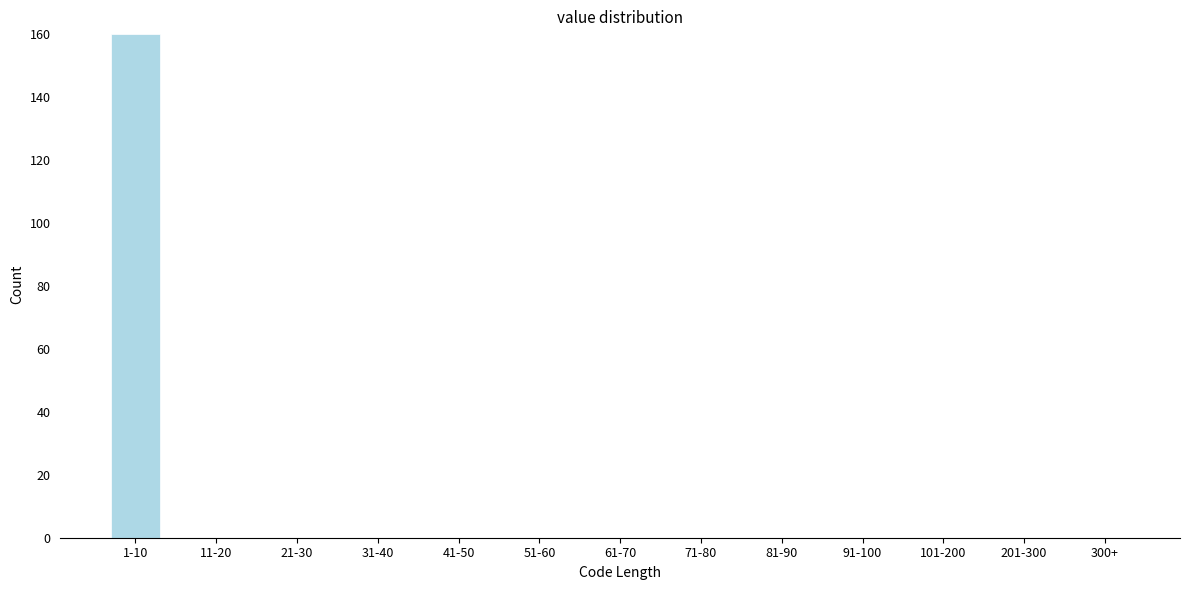

Reading left to right, transcribe all the data shown in this chart.

1-10=160	11-20=0	21-30=0	31-40=0	41-50=0	51-60=0	61-70=0	71-80=0	81-90=0	91-100=0	101-200=0	201-300=0	300+=0